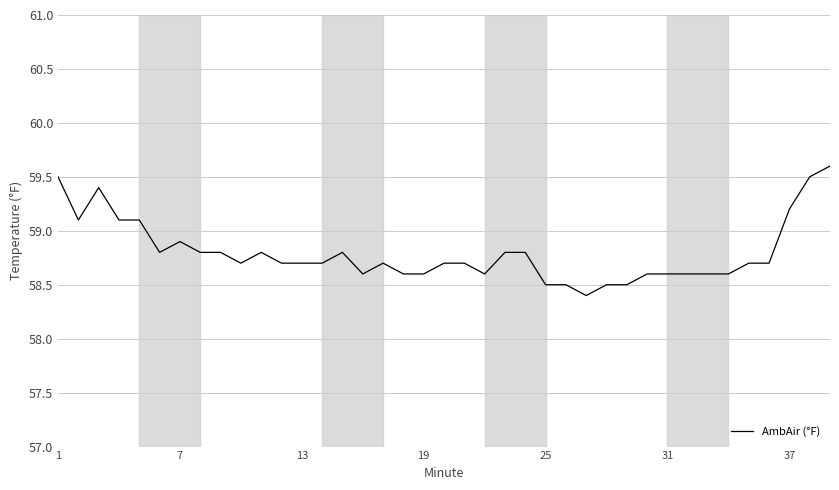

What is the minimum value shown in the chart?

58.4